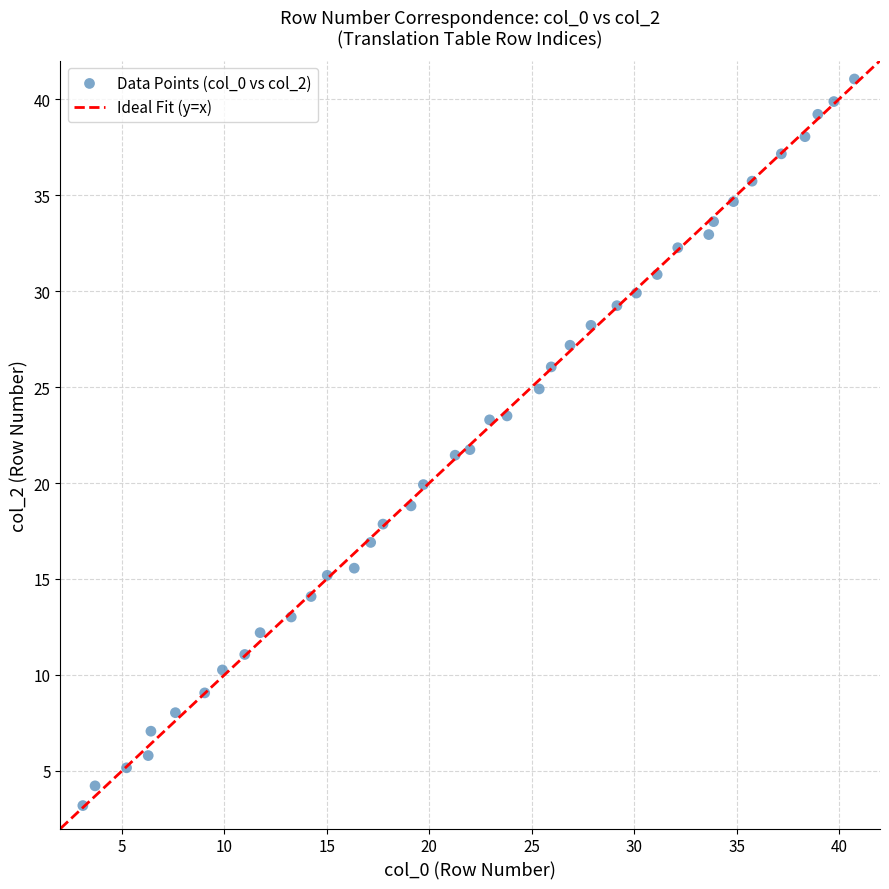

What is the range of Y values (max minus min)?

37.9